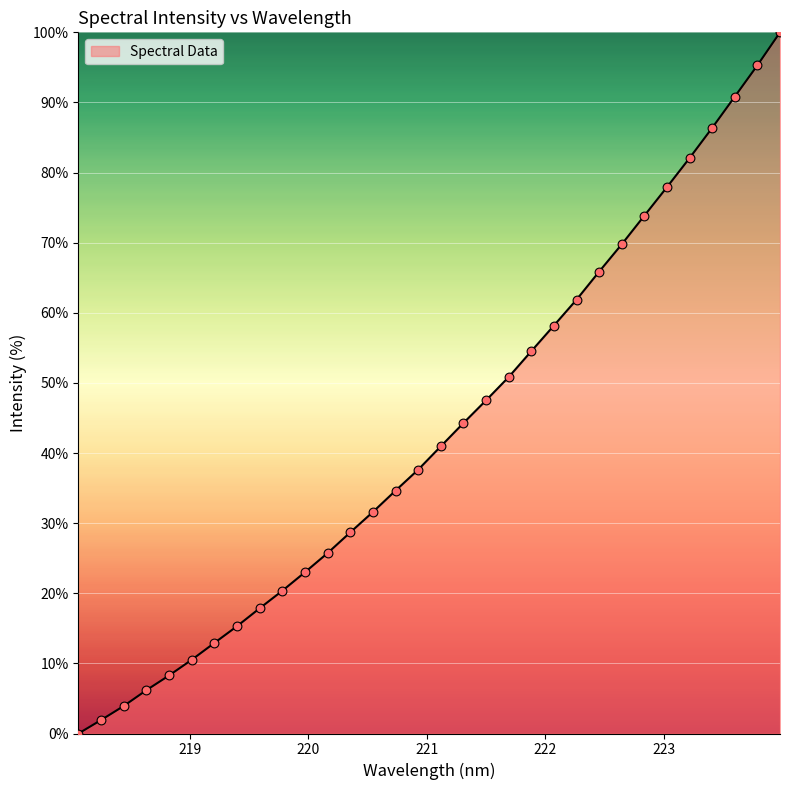

What is the maximum value shown in the chart?

100.0